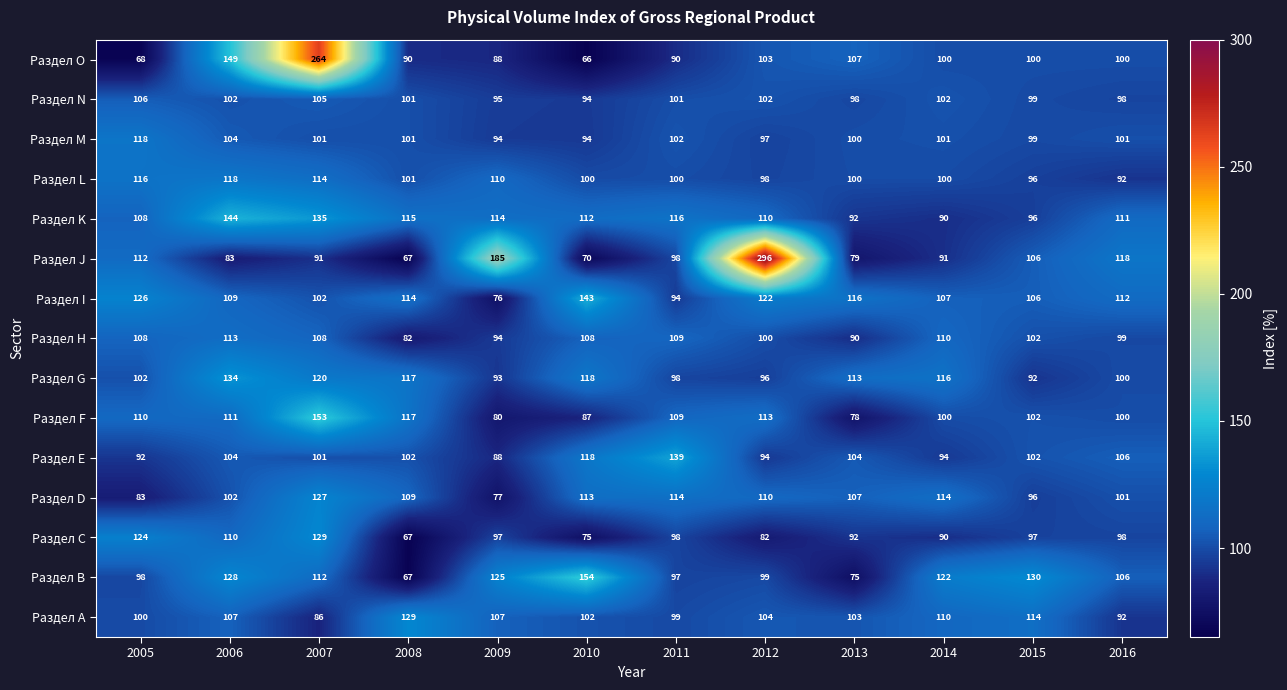

Between 2014 and 2016, which series saw the biggest shift?

Раздел J